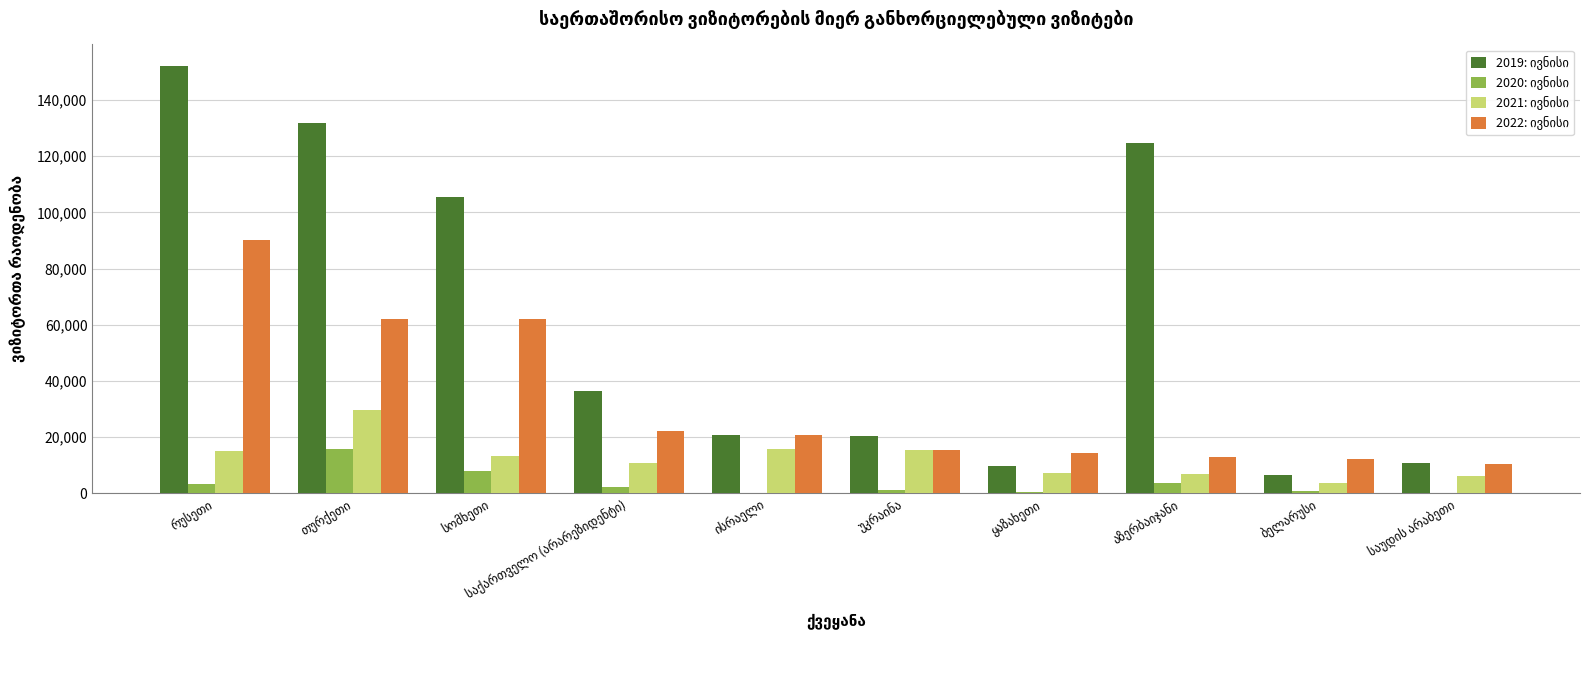

What is the greatest value displayed?

152155